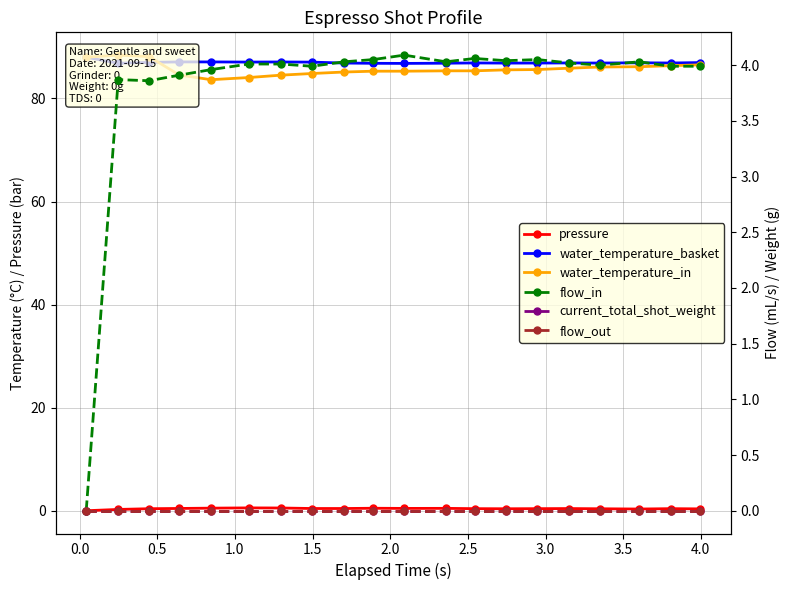

Which series has the widest spread of values?

water_temperature_in